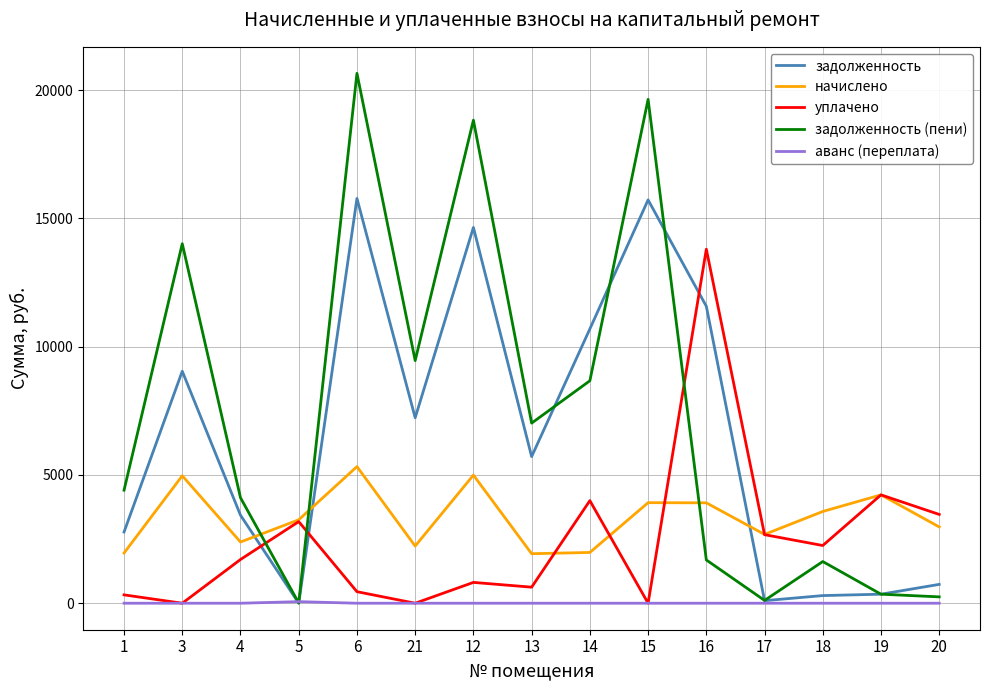

Between which two adjacent categories do уплачено and задолженность first intersect?

4 and 5